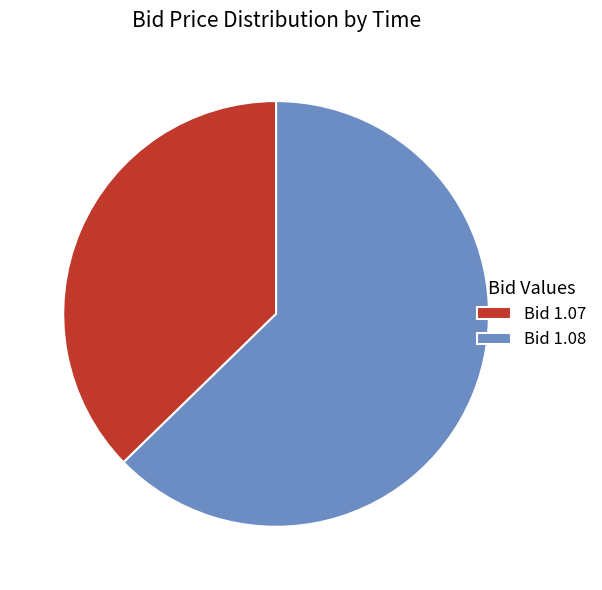

Is it true that Bid 1.07 is 37% of the pie?

True